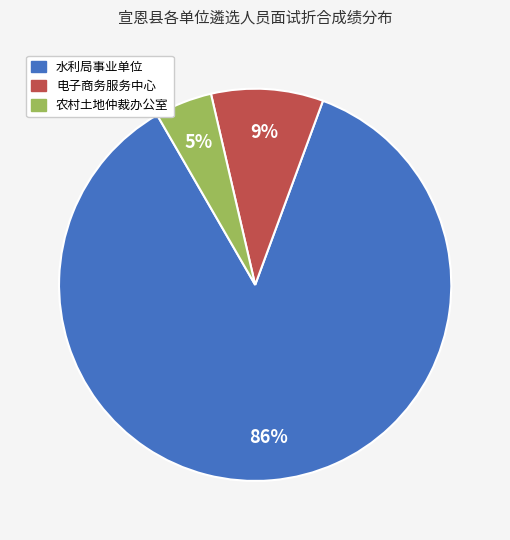

Which category has the smallest portion of the pie?

农村土地仲裁办公室